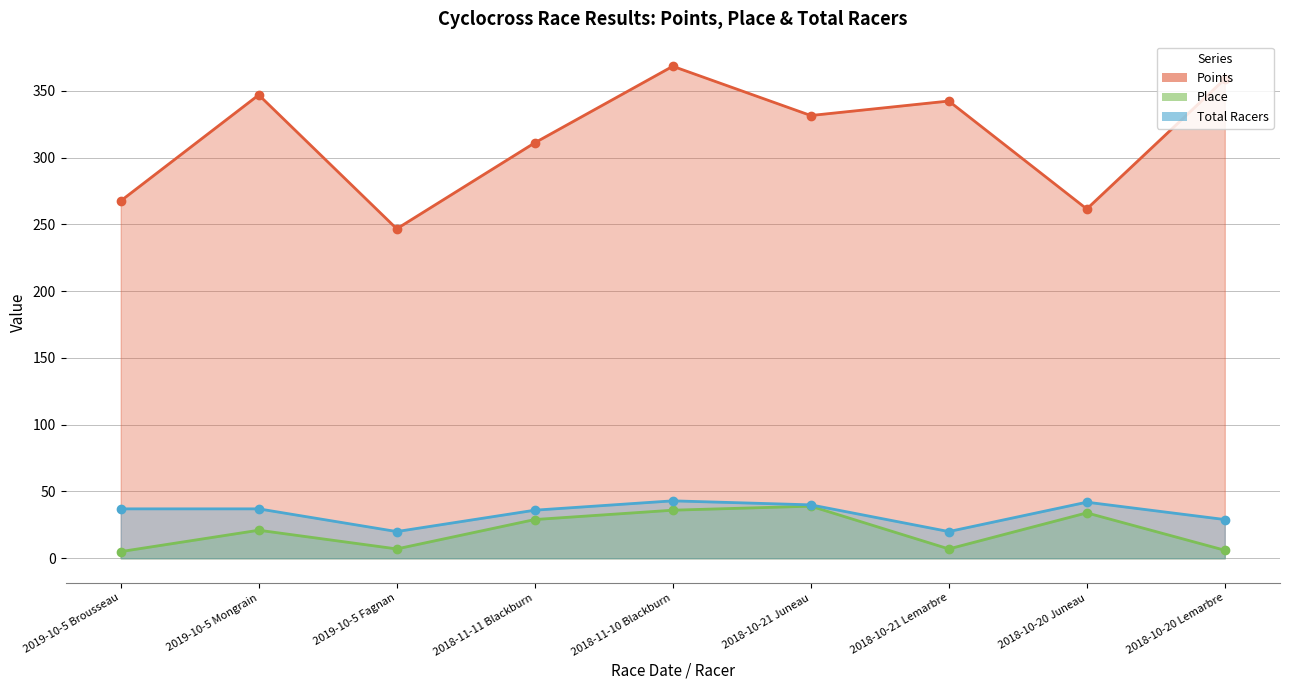

How many lines are shown in the chart?

3